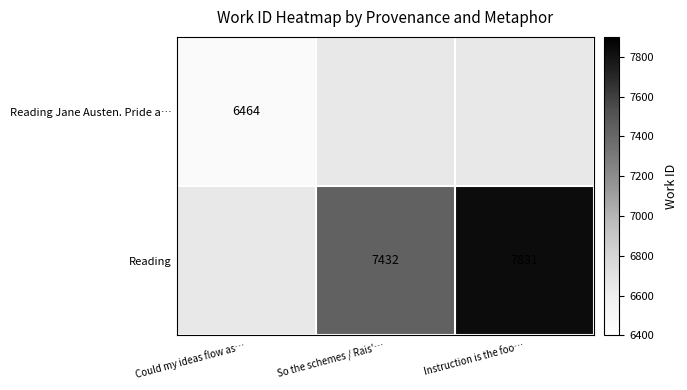

Which series changed the most between So the schemes / Rais'… and Instruction is the foo…?

Reading